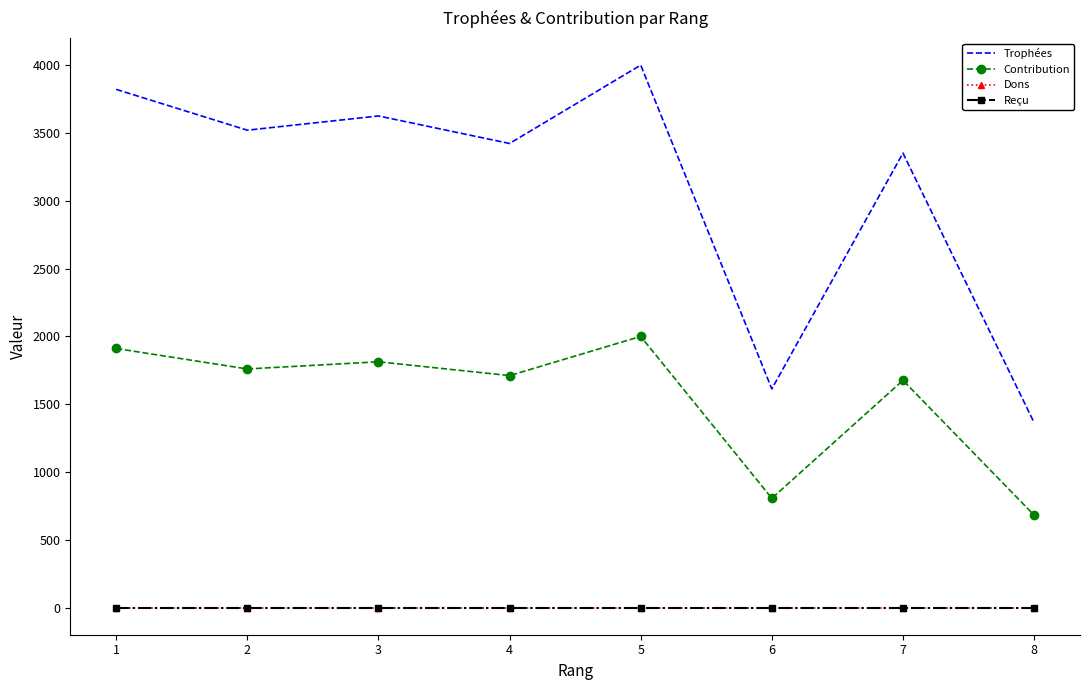

How many data points does each series have?

8